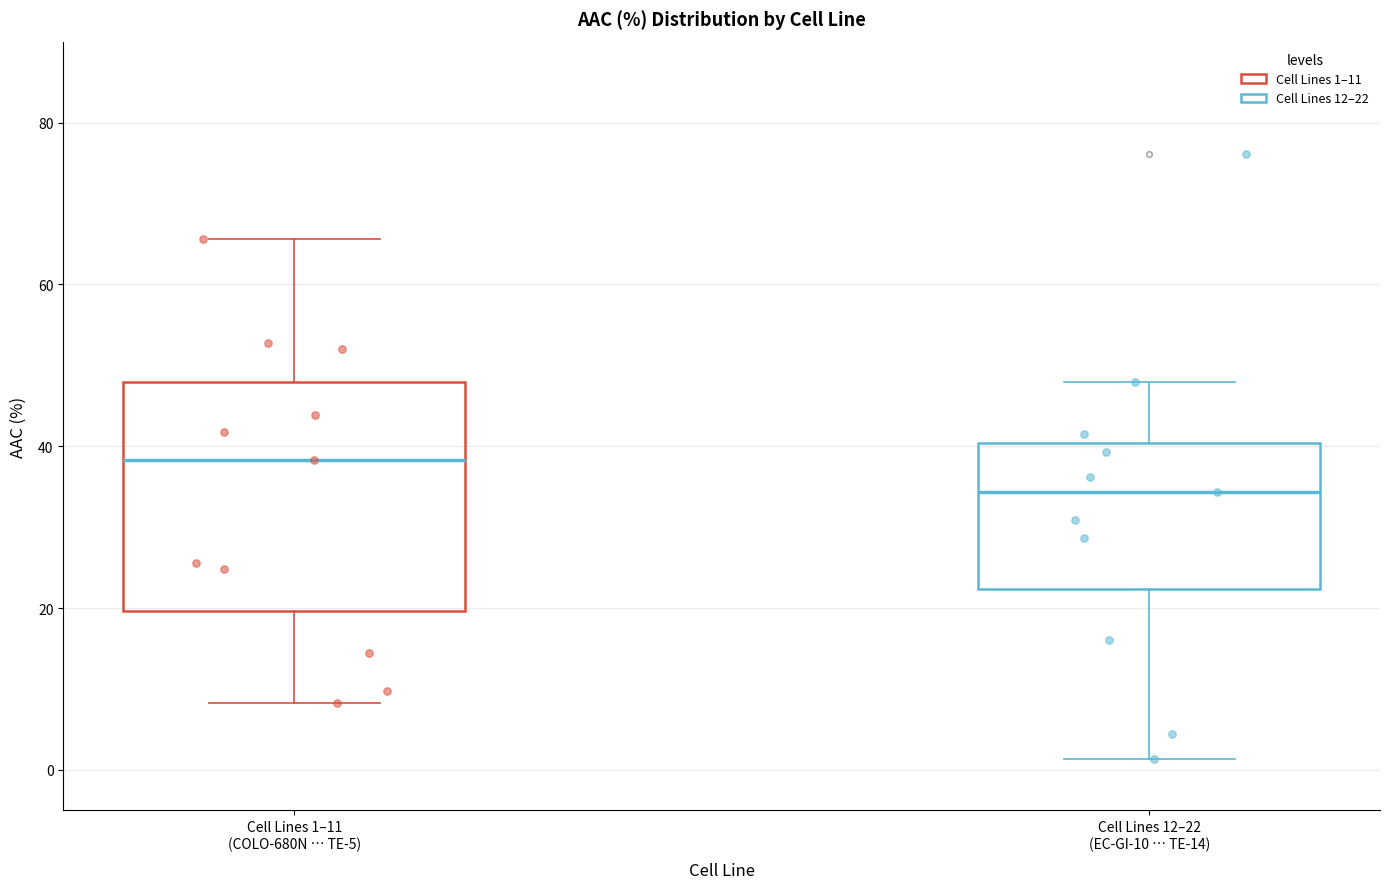

Which box is the tallest, from its lower edge to its upper edge?

Cell Lines 1–11 (COLO-680N … TE-5)